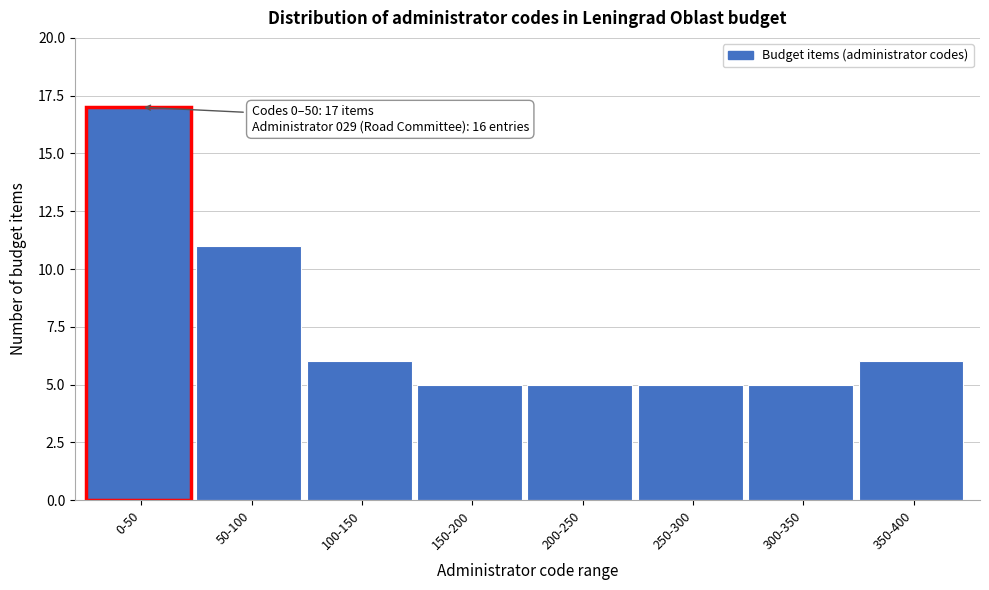

Reading left to right, extract all data points from this chart.

17	11	6	5	5	5	5	6